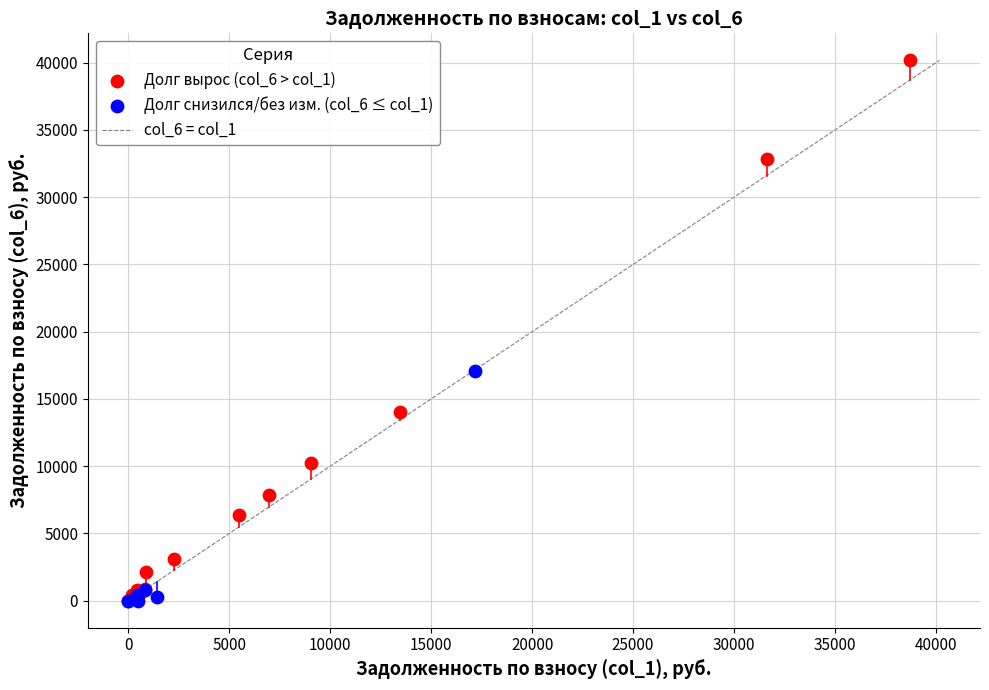

Which series reaches the maximum Y coordinate?

Долг вырос (col_6 > col_1)